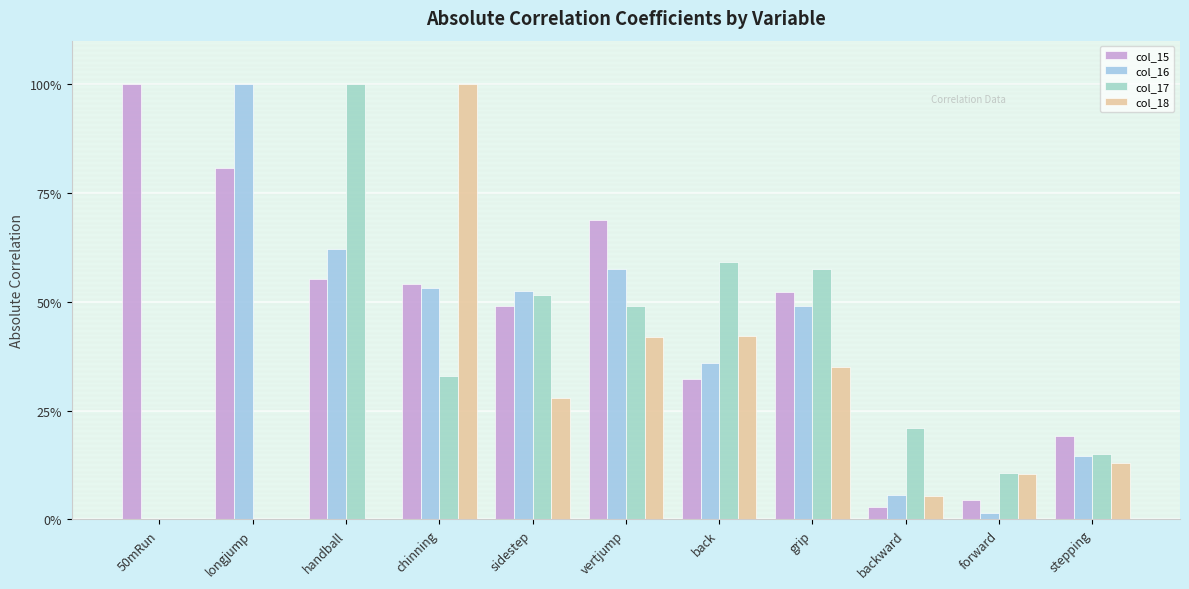

Are the bars horizontal?

No